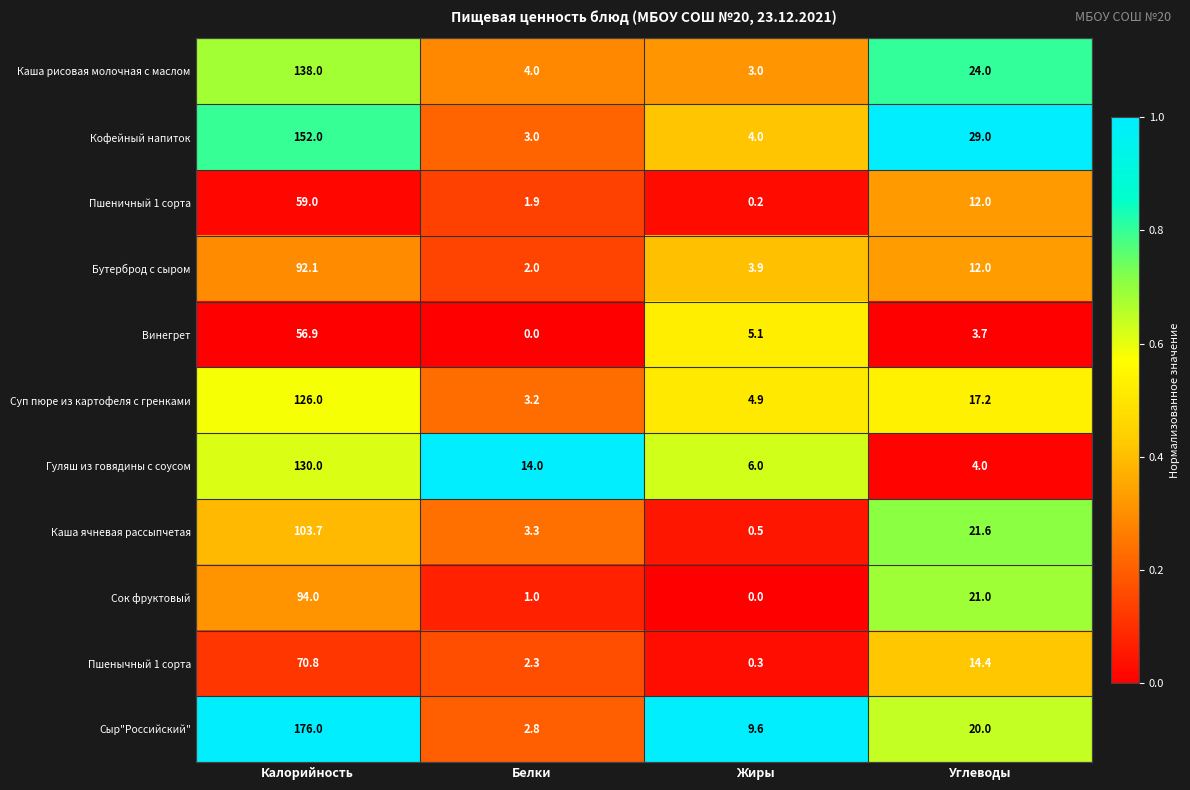

The value of Кофейный напиток at Калорийность is 101.7. True or false?

False